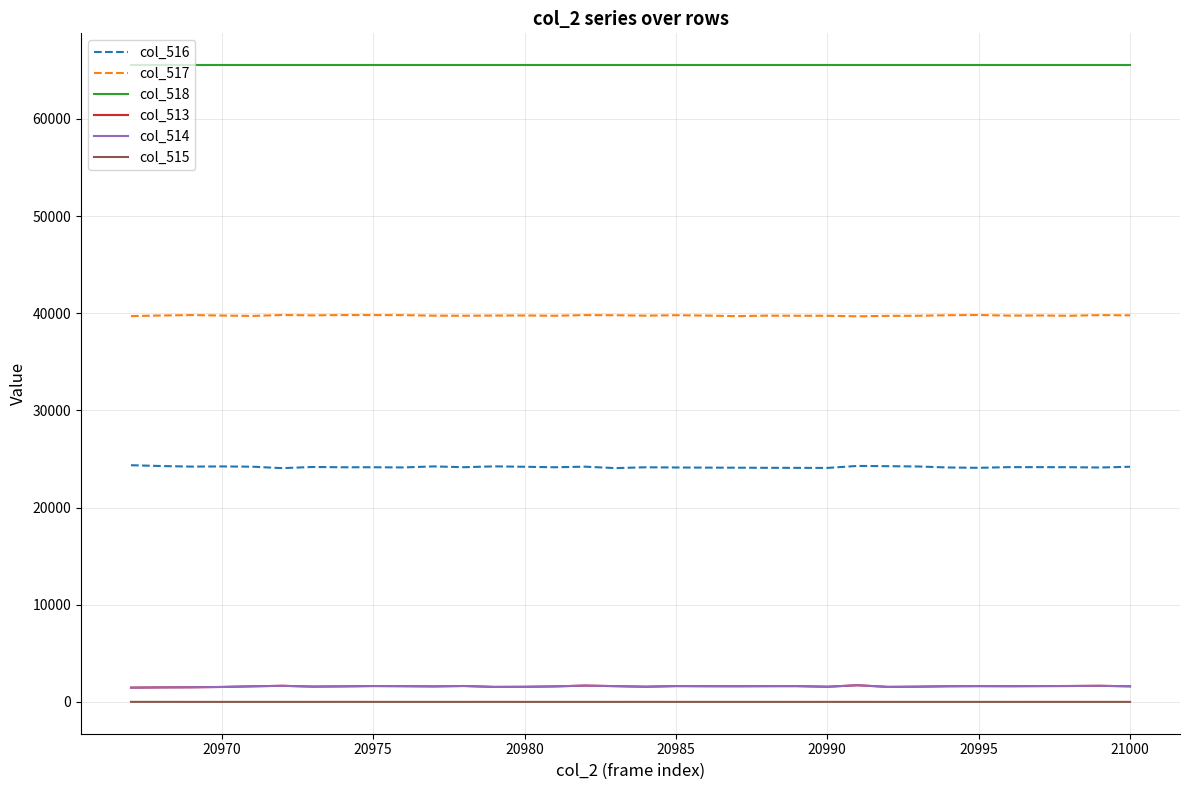

True or false: col_516 and col_517 intersect in this chart.

False